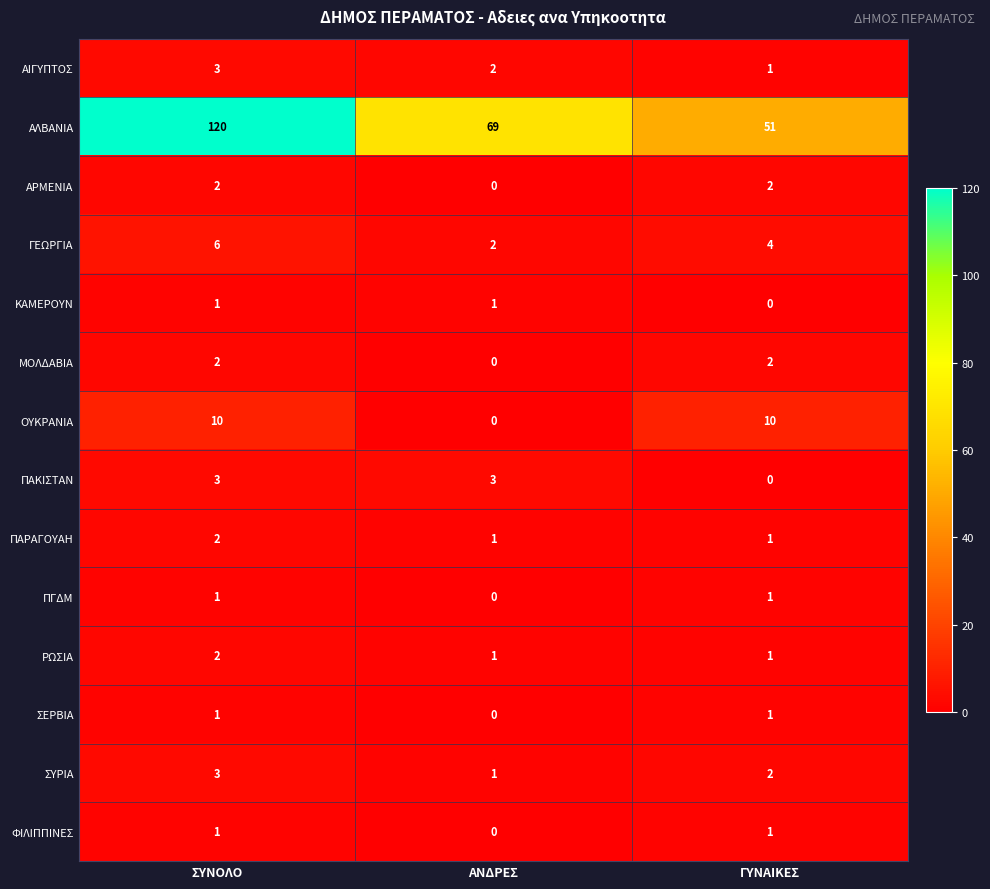

Where is ΓΕΩΡΓΙΑ nearest to the value 4?

ΓΥΝΑΙΚΕΣ